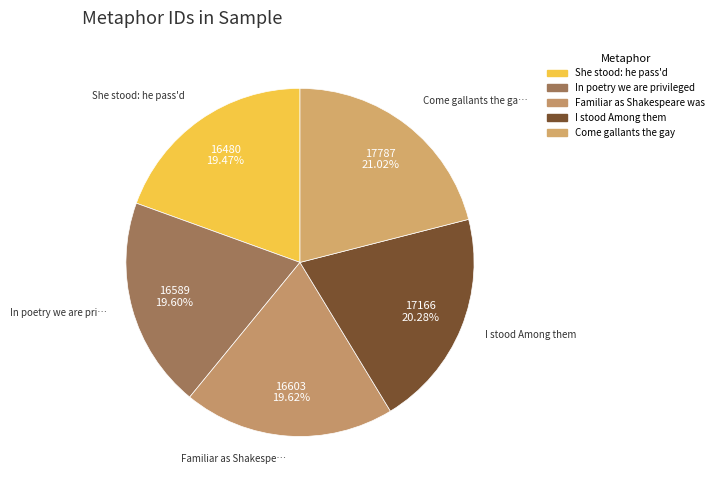

How many segments does this pie chart have?

5